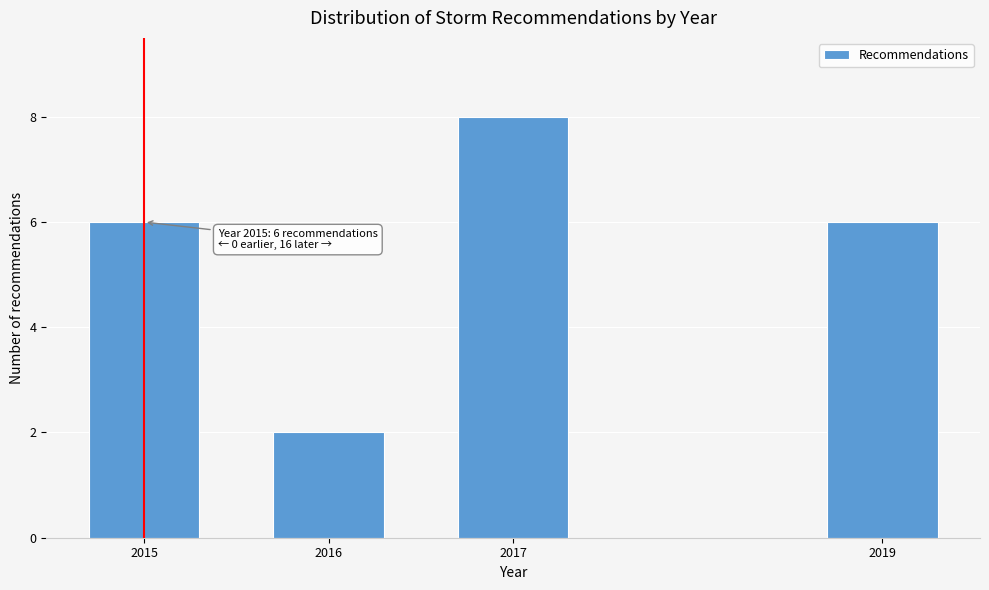

Reading left to right, what are all the values shown in this chart?

2015=6	2016=2	2017=8	2019=6